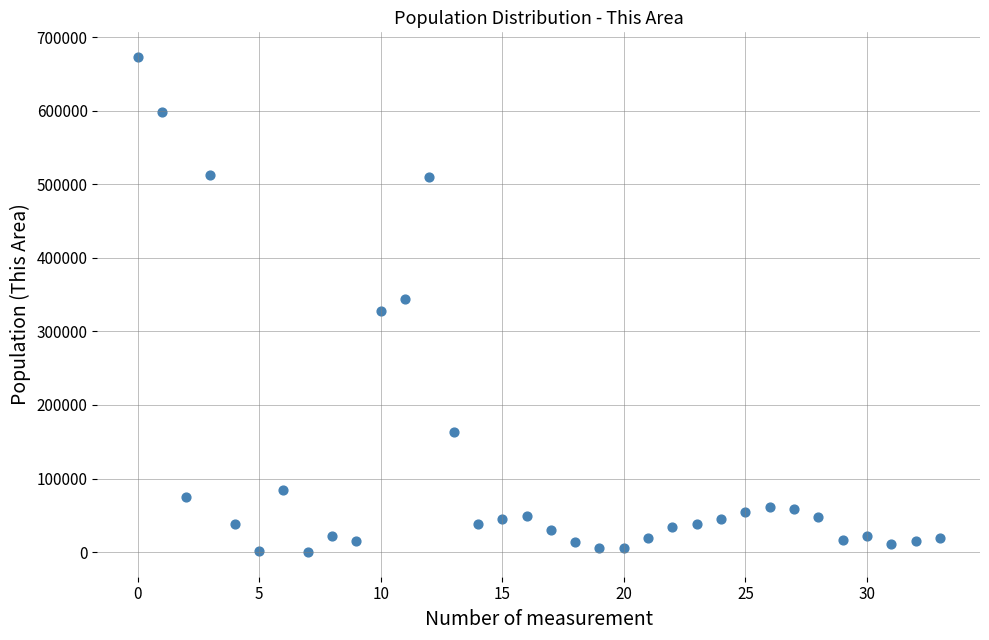

What is the range of Y values (max minus min)?

672700